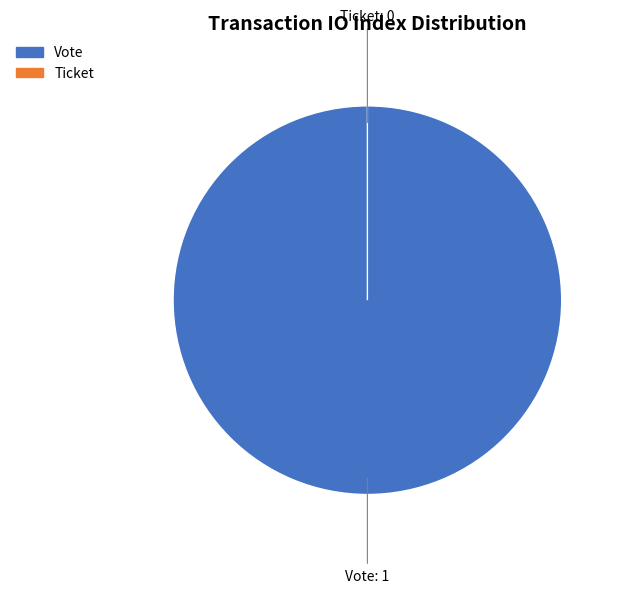

How many segments does this pie chart have?

2